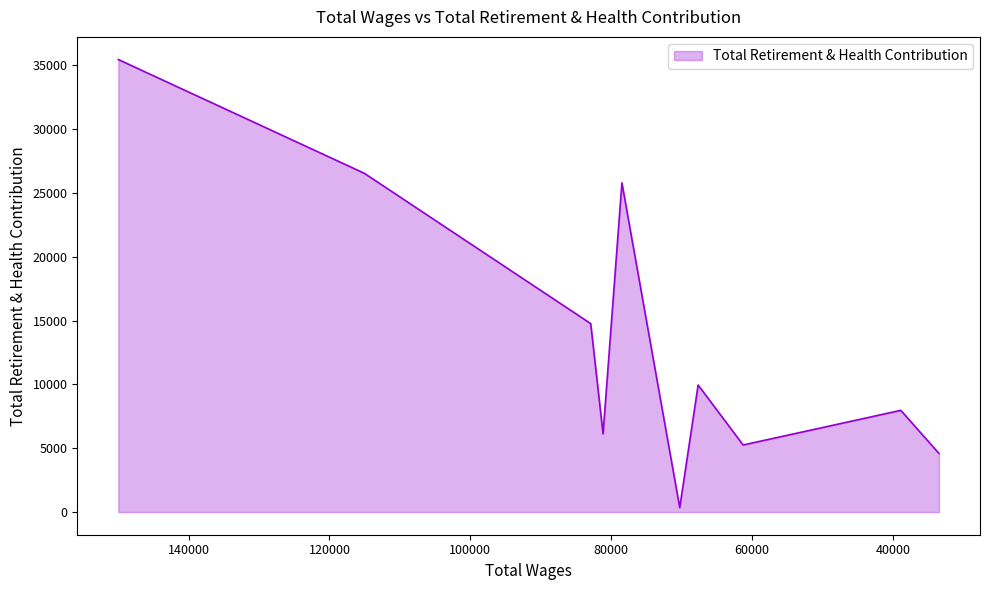

How many interior local valleys (lower than both neighbors) does the data have?

3